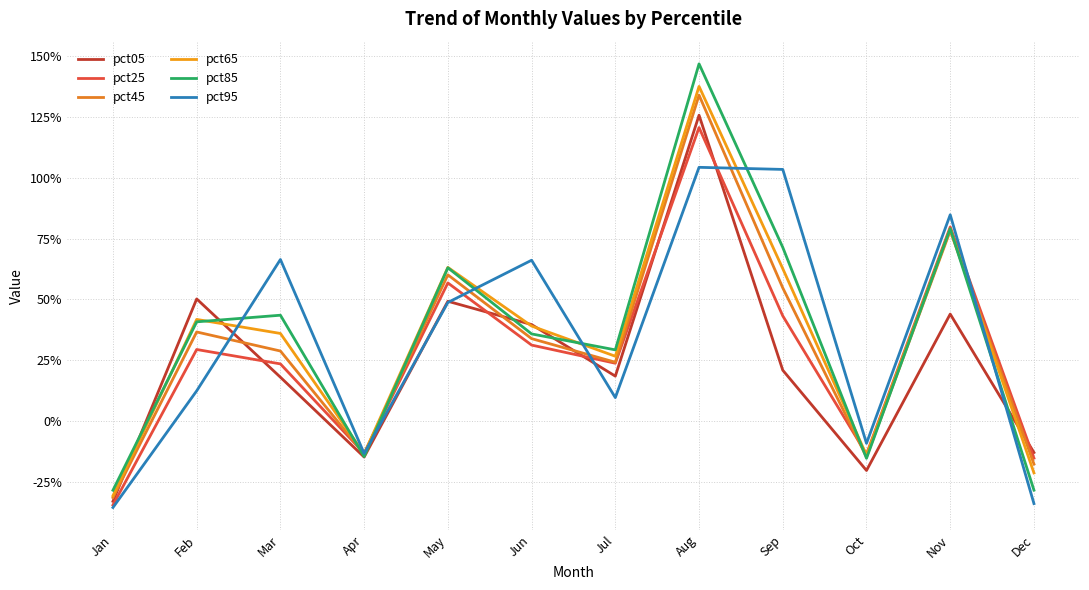

Rank the series at Apr from highest to lowest value.

pct25, pct95, pct65, pct45, pct85, pct05